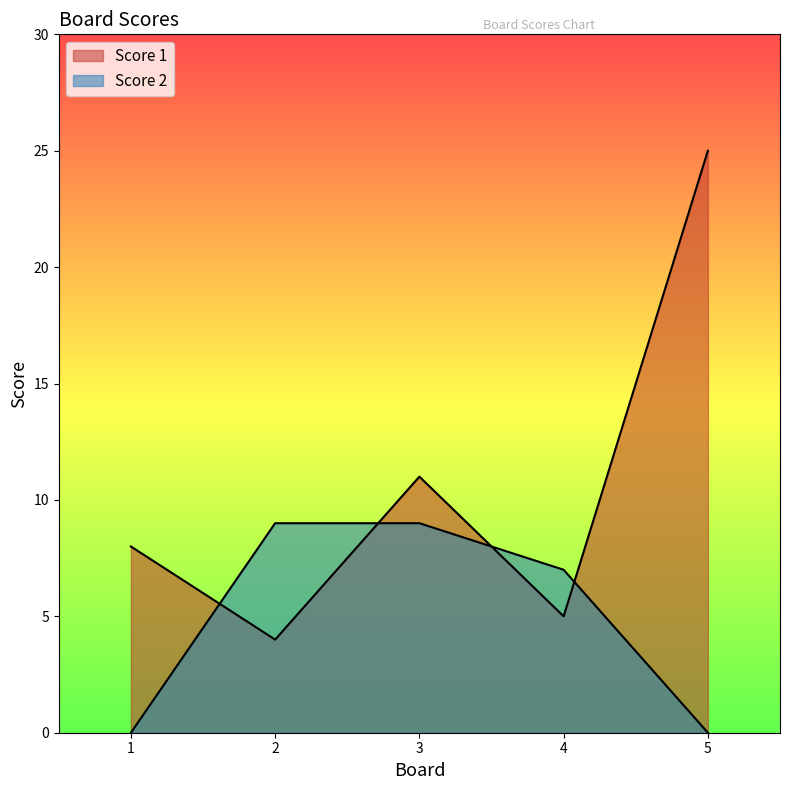

What is the average value of the Score 1 series?

11